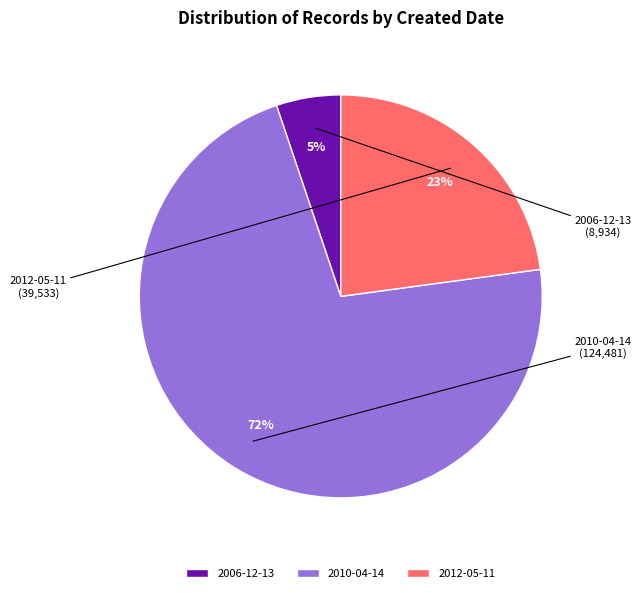

Rank the categories by value from highest to lowest.

2010-04-14, 2012-05-11, 2006-12-13